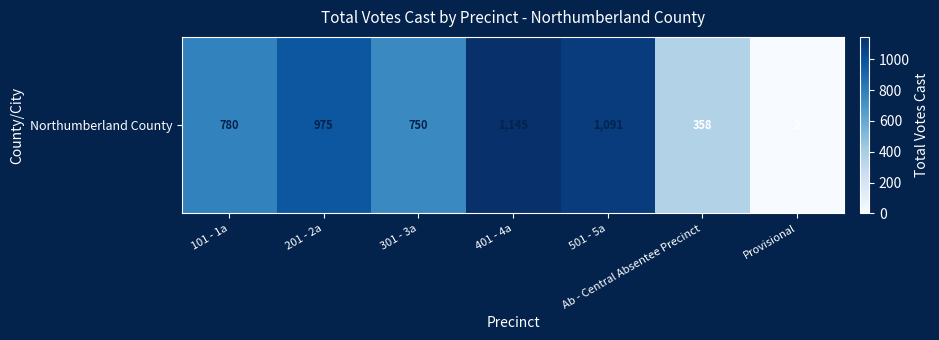

True or false: the data shows 975 at 201 - 2a.

True